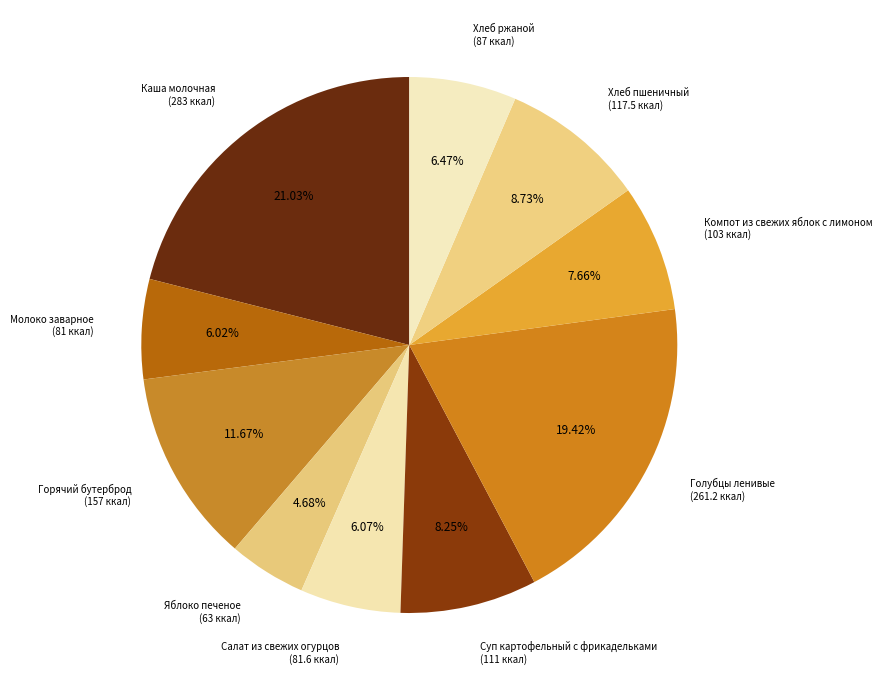

What percentage is the Суп картофельный с фрикадельками slice, to the nearest percent?

8%